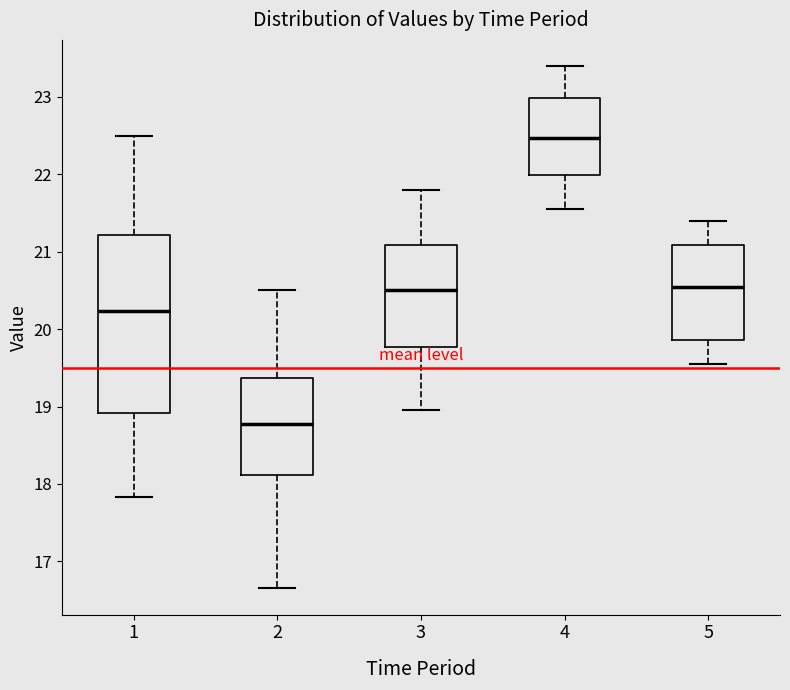

Where is the lower edge of the box at x = 4 on the y-axis? The values are not printed on the chart, so give them approximately, as read against the axis.

22.0